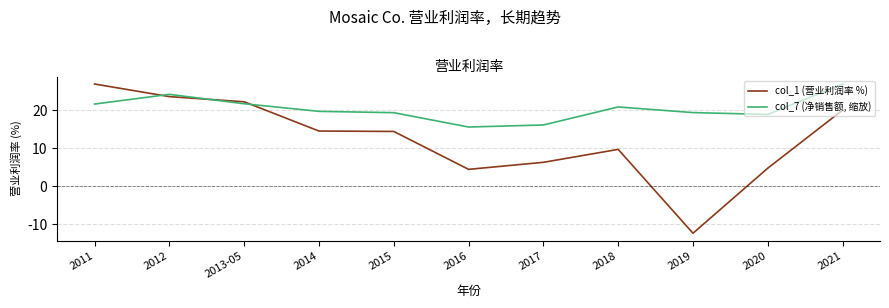

Which series has the largest range (max minus min)?

col_1 (营业利润率 %)